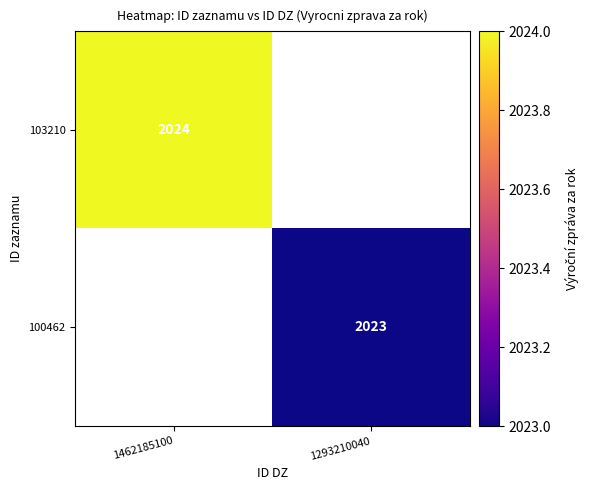

Is it true that 100462 equals 2749 at 1293210040?

False